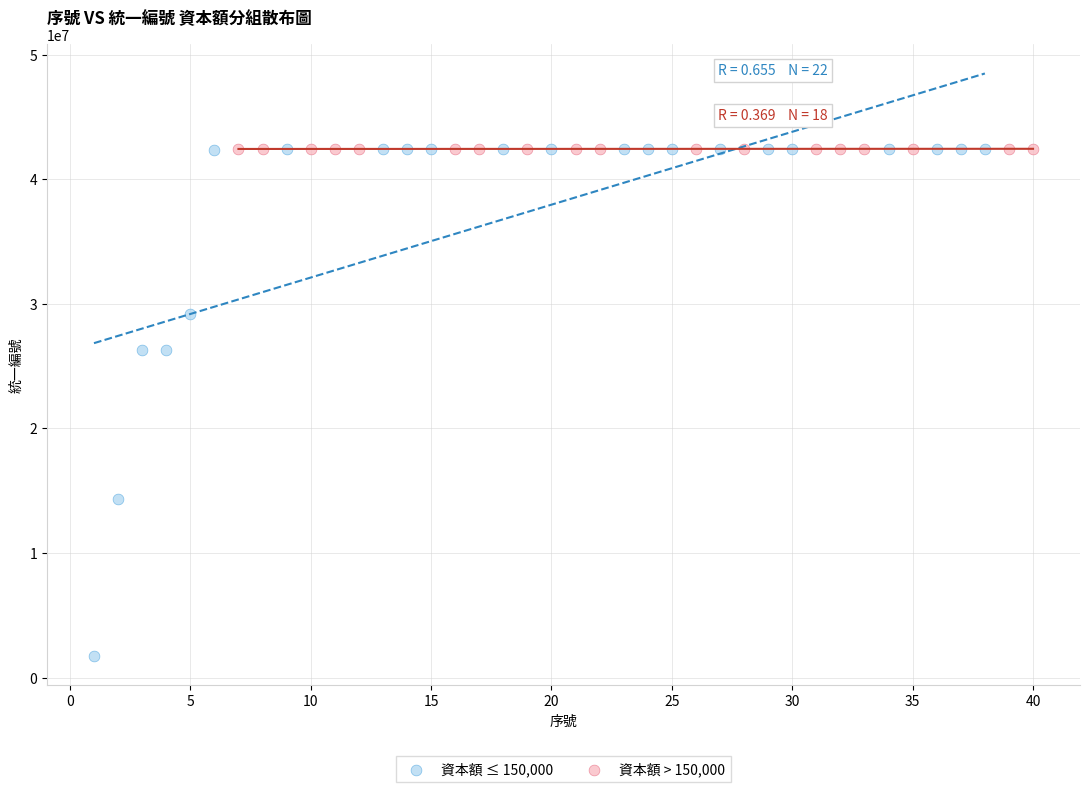

Which series reaches the minimum Y coordinate?

資本額 ≤ 150,000